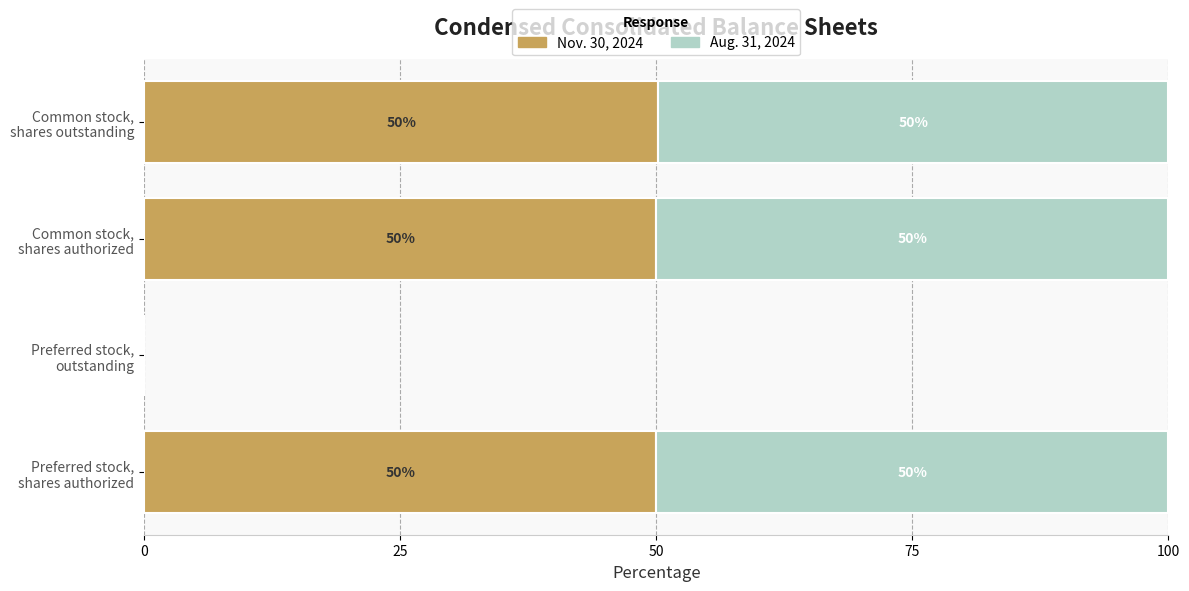

What is the highest value of the Nov. 30, 2024 series?

50.2